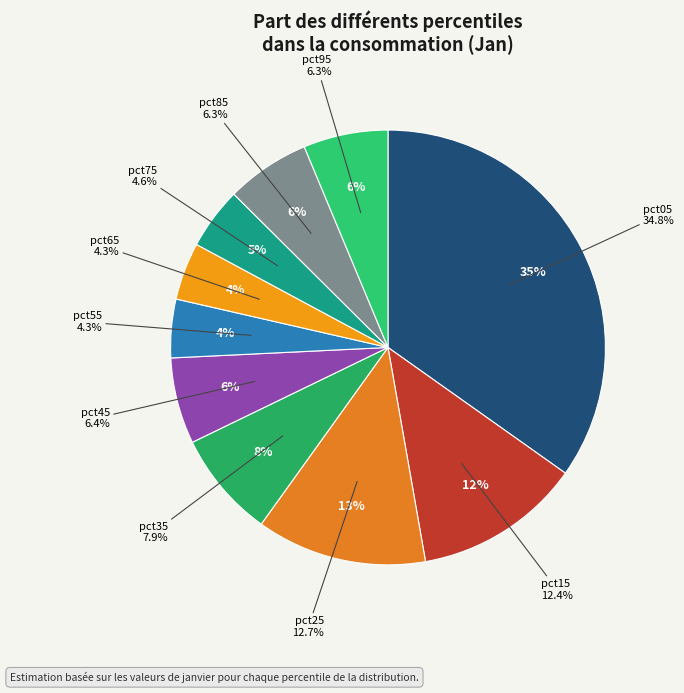

To the nearest percent, what portion does pct55 represent?

4%